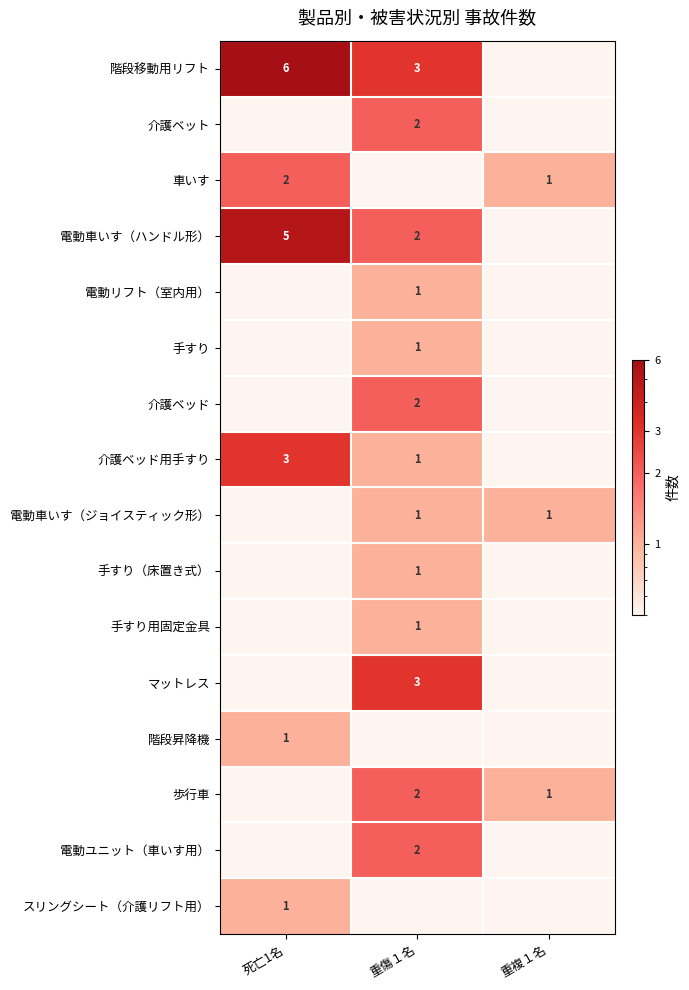

The value of 介護ベット at 重傷１名 is 1.4. True or false?

False